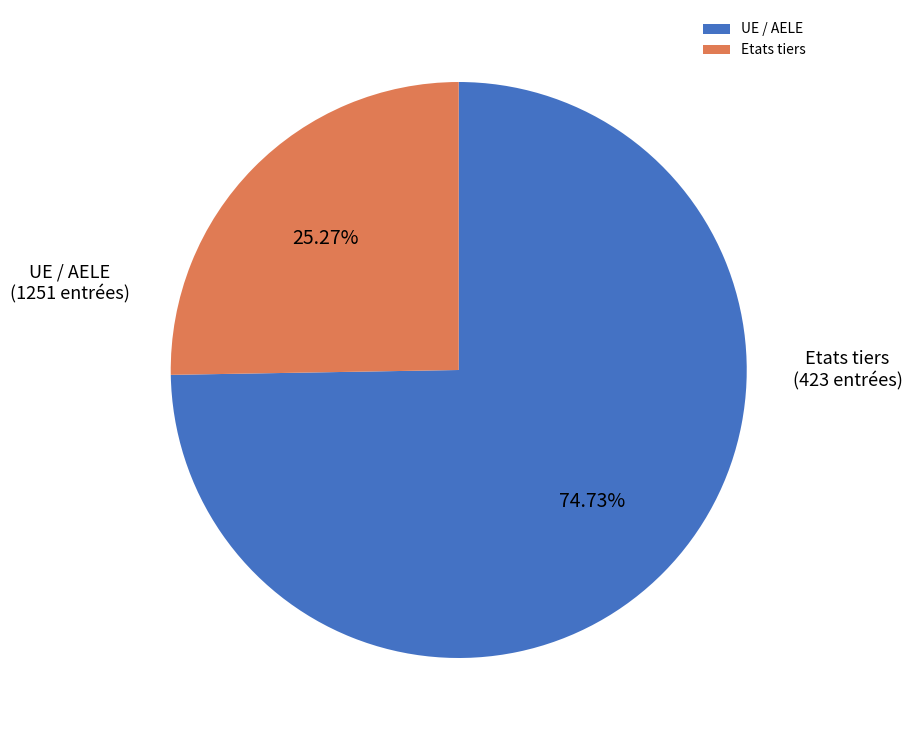

Do UE / AELE and Etats tiers together represent more than half of the pie?

Yes